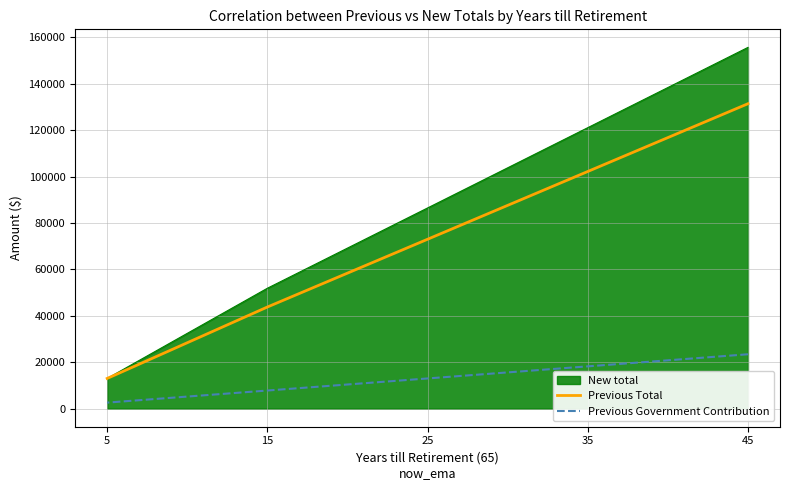

True or false: Previous Government Contribution has more than 2 interior local peaks.

False